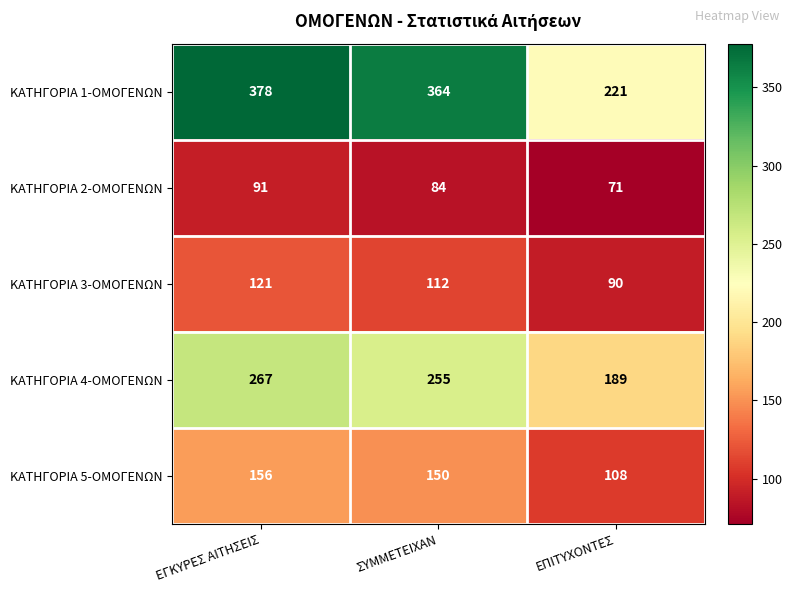

Reading right to left, extract all data points from this chart.

ΚΑΤΗΓΟΡΙΑ 1-ΟΜΟΓΕΝΩΝ: 221	364	378
ΚΑΤΗΓΟΡΙΑ 2-ΟΜΟΓΕΝΩΝ: 71	84	91
ΚΑΤΗΓΟΡΙΑ 3-ΟΜΟΓΕΝΩΝ: 90	112	121
ΚΑΤΗΓΟΡΙΑ 4-ΟΜΟΓΕΝΩΝ: 189	255	267
ΚΑΤΗΓΟΡΙΑ 5-ΟΜΟΓΕΝΩΝ: 108	150	156